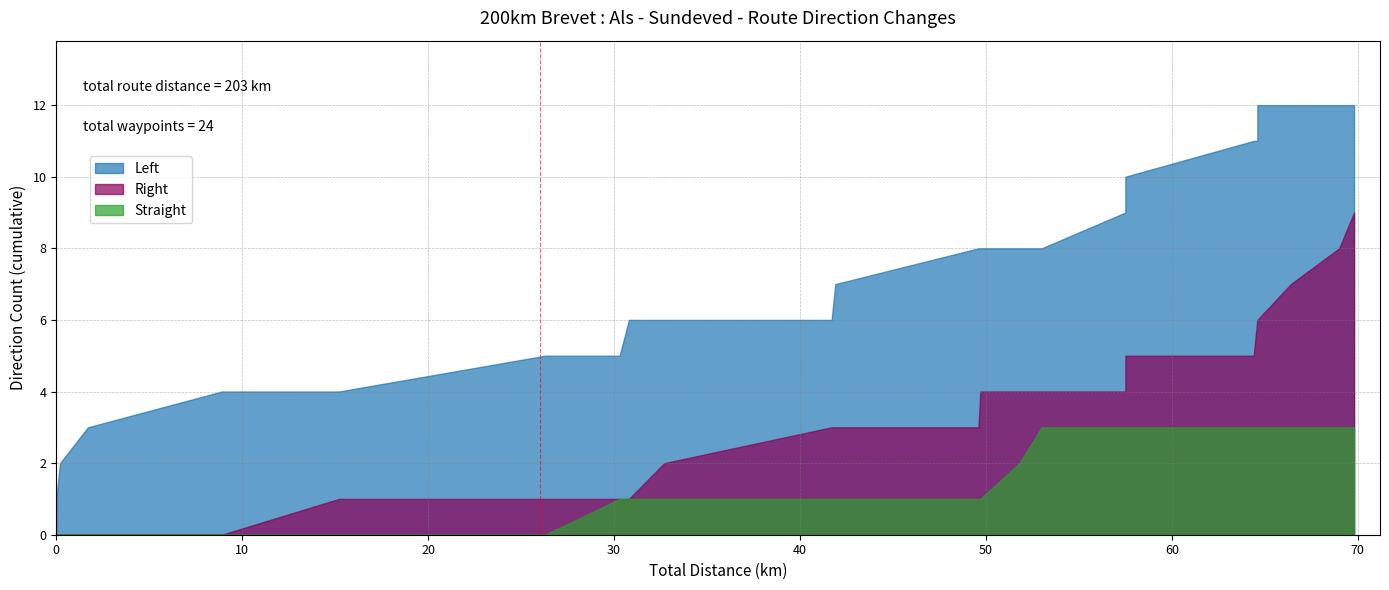

True or false: Left turns and Straight cross at least once.

False